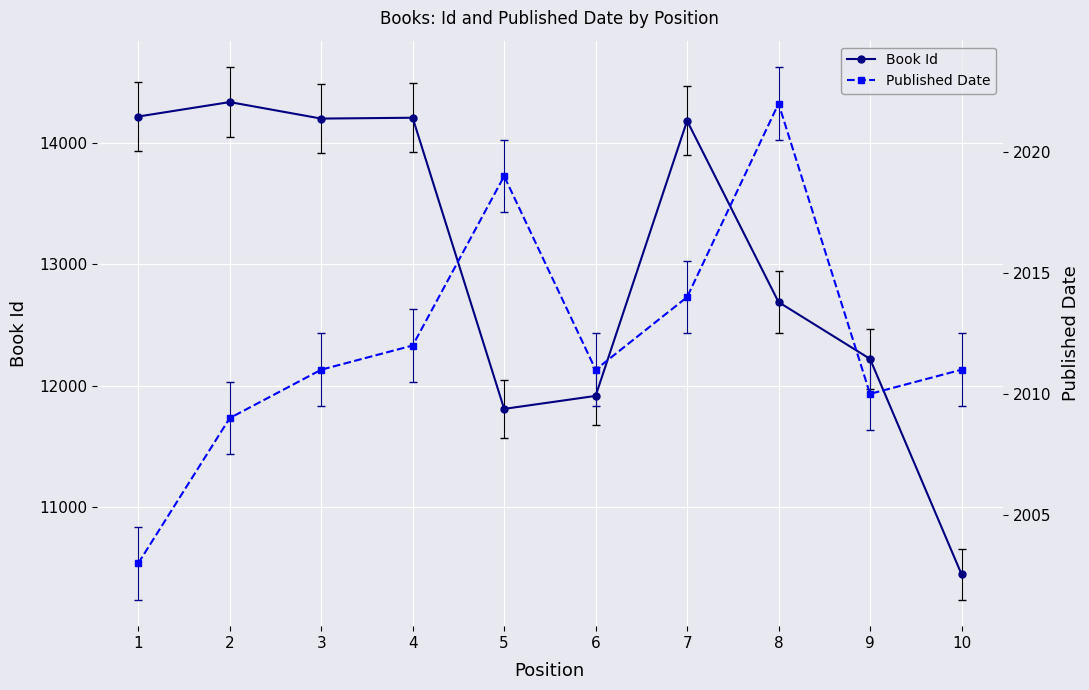

True or false: Published Date and Book Id cross at least once.

False